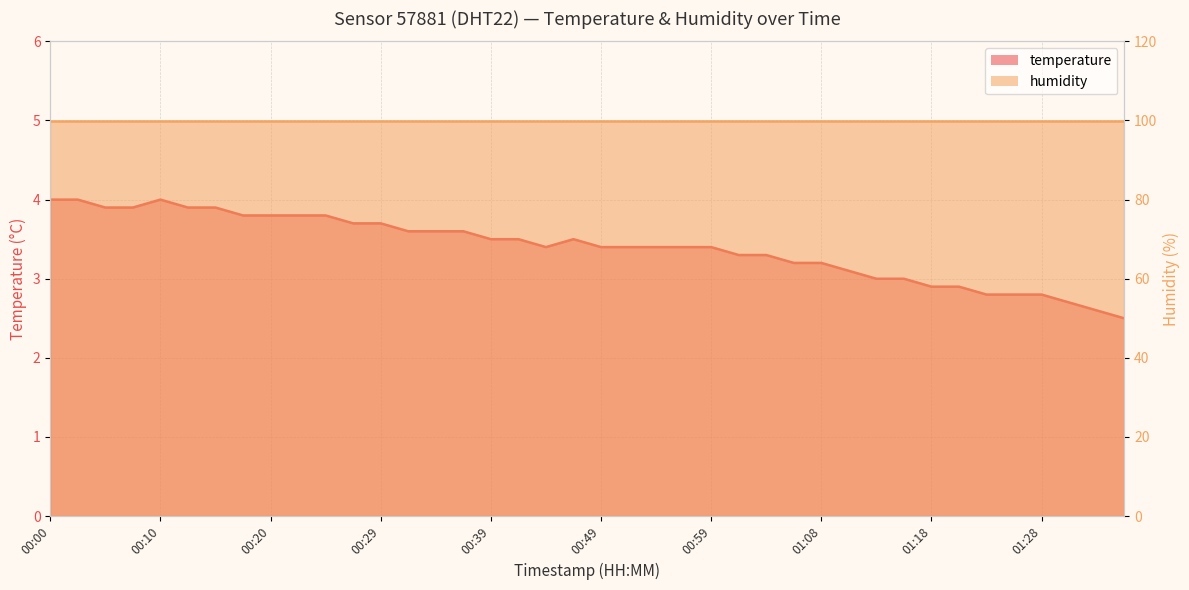

What is the ratio of the value at 00:42 to the value at 01:33?

1.3